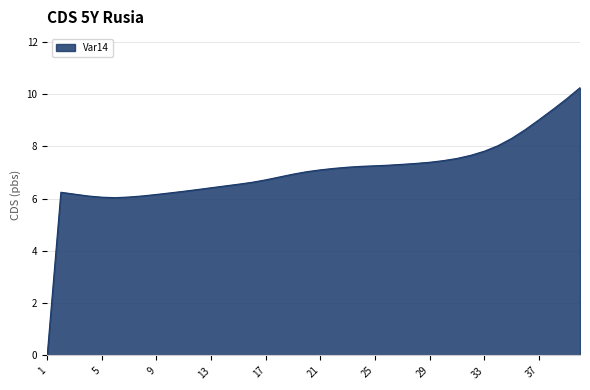

How many lines are shown in the chart?

1